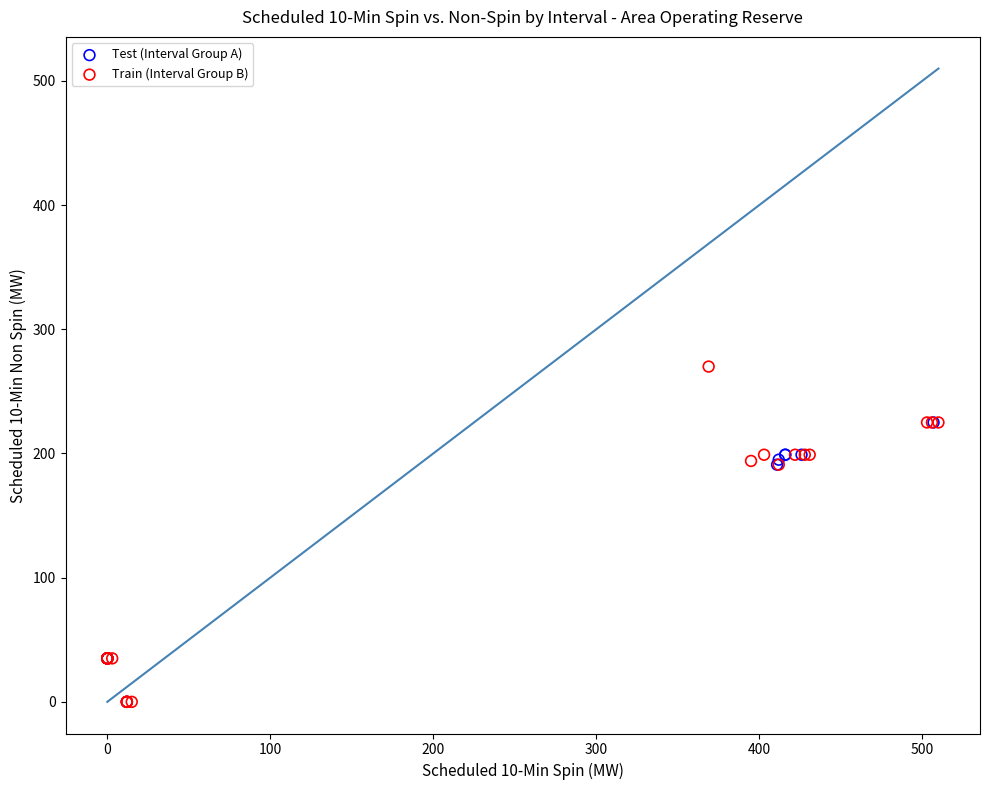

What are all the series names shown in the legend?

Test (Interval Group A), Train (Interval Group B)